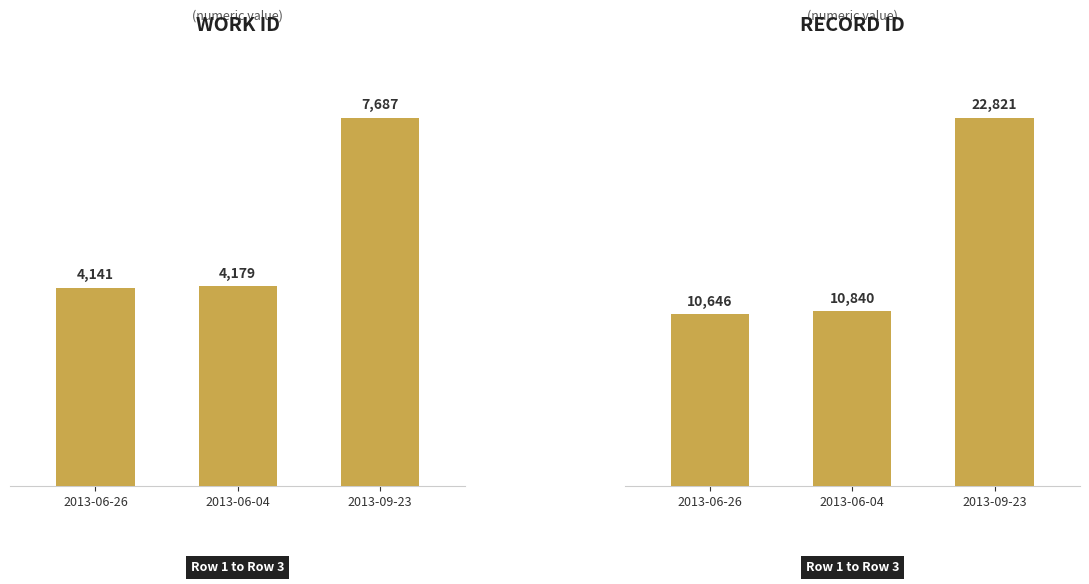

What is the greatest value displayed?

22821